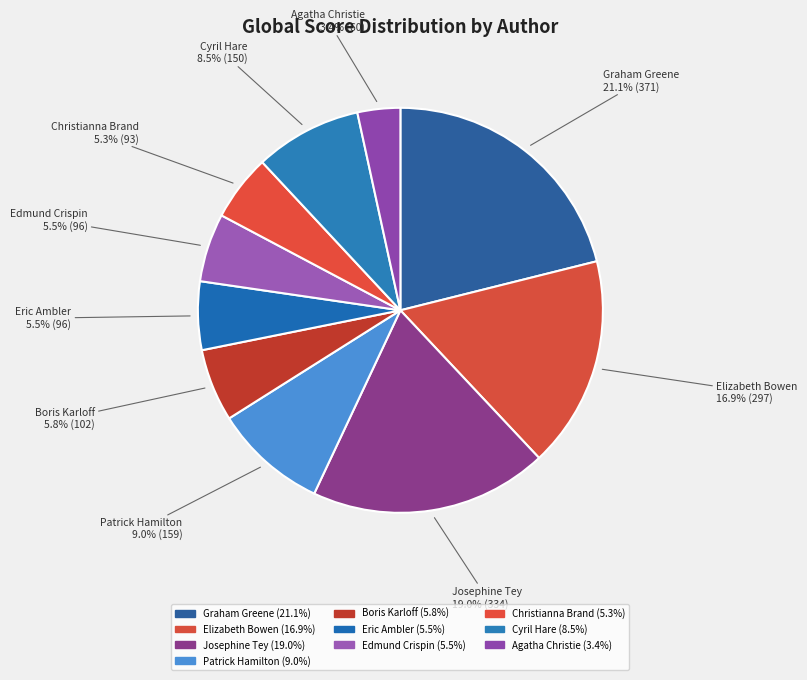

Combined, what portion of the pie is Agatha Christie and Graham Greene?

24.5%